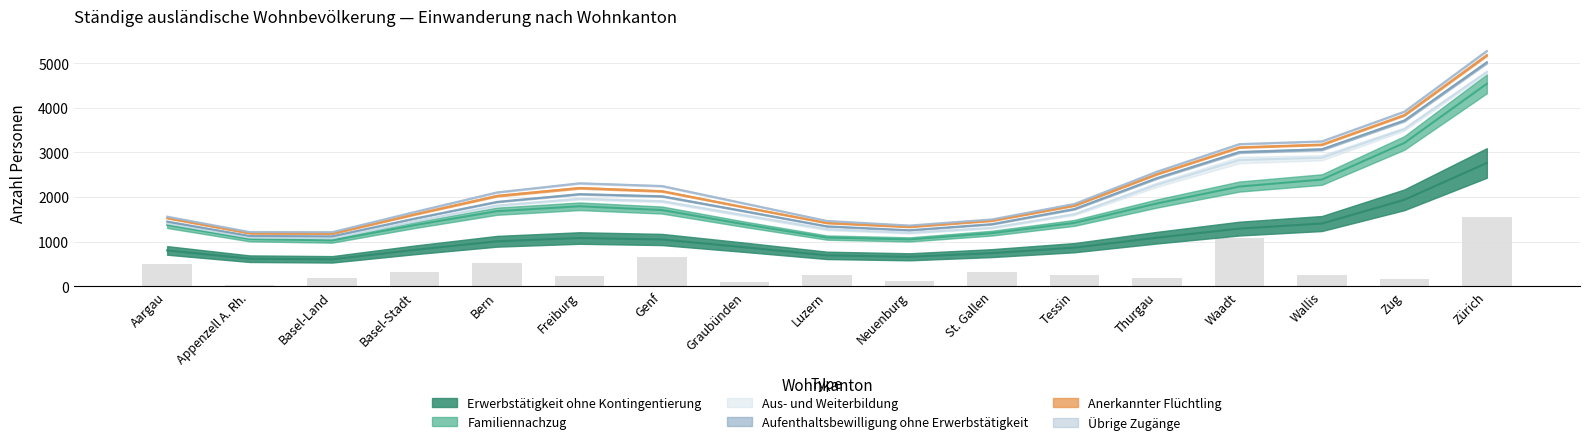

At Basel-Stadt, list the series in order from largest to smallest.

Erwerbstätigkeit ohne Kontingentierung, Familiennachzug, Aus- und Weiterbildung, Aufenthaltsbewilligung ohne Erwerbstätigkeit, Übrige Zugänge, Anerkannter Flüchtling